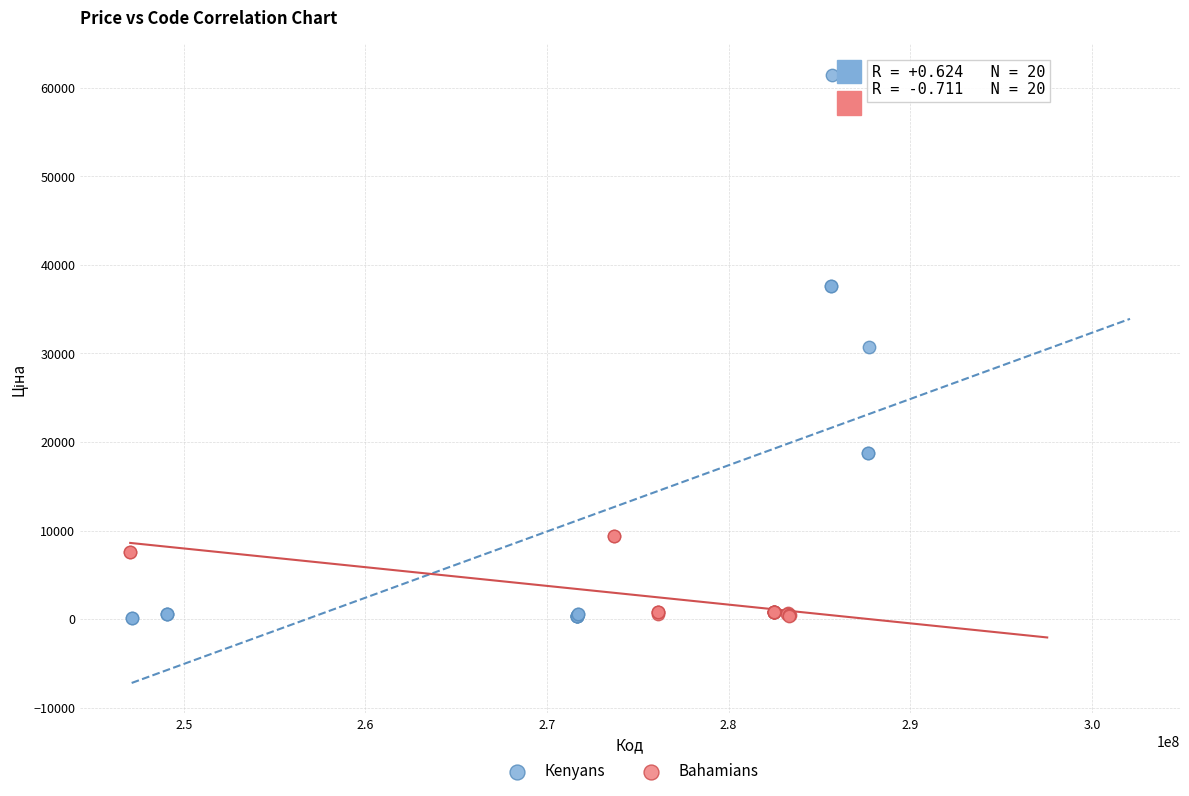

What are all the series names shown in the legend?

Кenyans, Bahamians